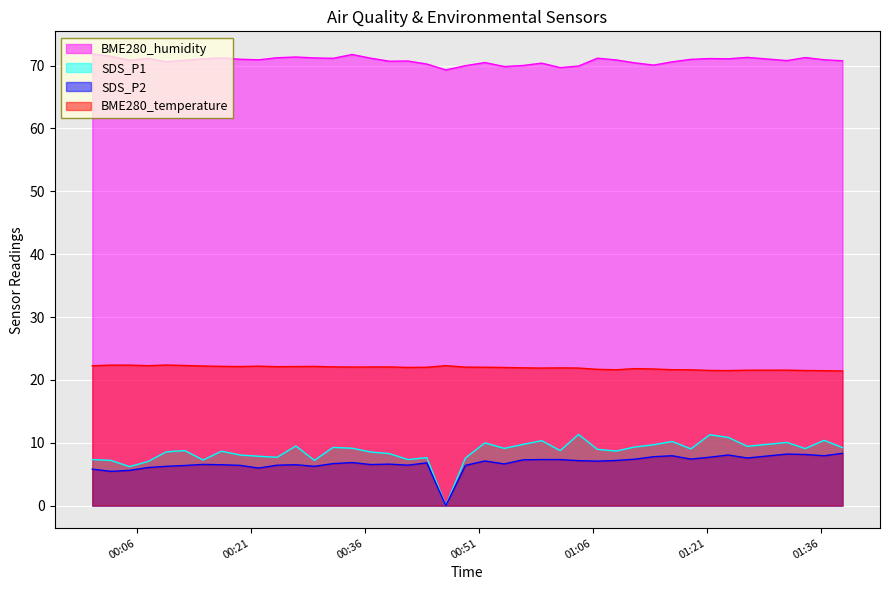

True or false: SDS_P2 and BME280_humidity cross at least once.

False